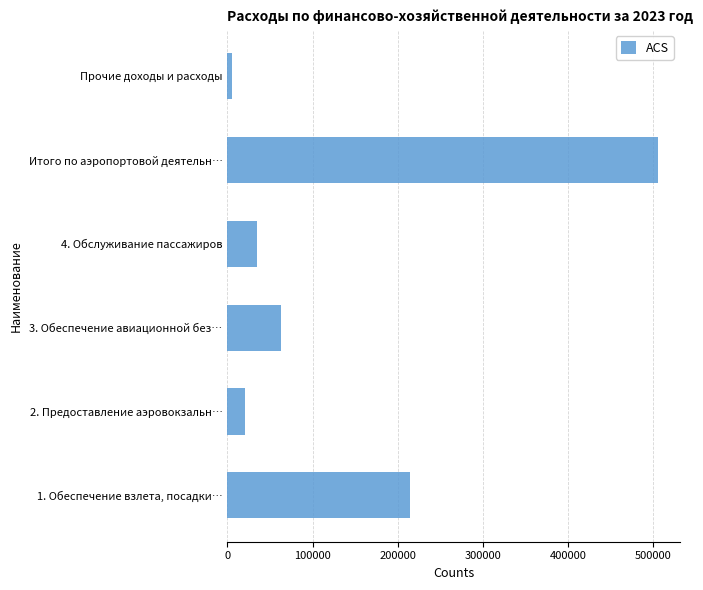

Rank the categories by value from highest to lowest.

Итого по аэропортовой деятельн…, 1. Обеспечение взлета, посадки…, 3. Обеспечение авиационной без…, 4. Обслуживание пассажиров, 2. Предоставление аэровокзальн…, Прочие доходы и расходы